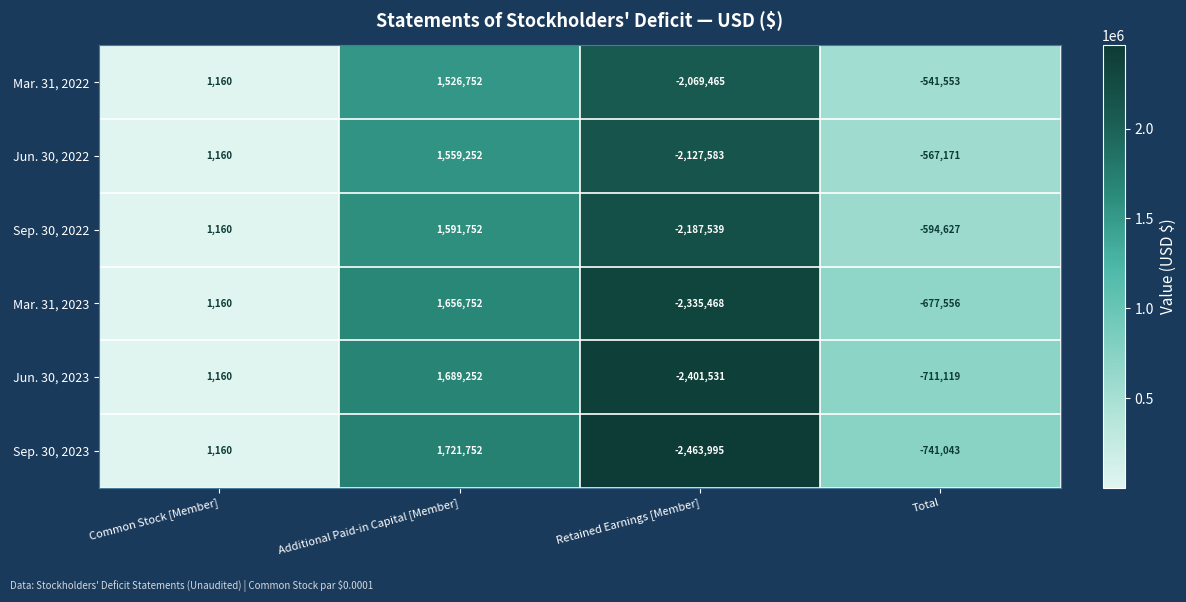

Reading left to right, extract all data points from this chart.

Mar. 31, 2022: Common Stock [Member]=1160	Additional Paid-in Capital [Member]=1526752	Retained Earnings [Member]=-2069465	Total=-541553
Jun. 30, 2022: Common Stock [Member]=1160	Additional Paid-in Capital [Member]=1559252	Retained Earnings [Member]=-2127583	Total=-567171
Sep. 30, 2022: Common Stock [Member]=1160	Additional Paid-in Capital [Member]=1591752	Retained Earnings [Member]=-2187539	Total=-594627
Mar. 31, 2023: Common Stock [Member]=1160	Additional Paid-in Capital [Member]=1656752	Retained Earnings [Member]=-2335468	Total=-677556
Jun. 30, 2023: Common Stock [Member]=1160	Additional Paid-in Capital [Member]=1689252	Retained Earnings [Member]=-2401531	Total=-711119
Sep. 30, 2023: Common Stock [Member]=1160	Additional Paid-in Capital [Member]=1721752	Retained Earnings [Member]=-2463995	Total=-741043